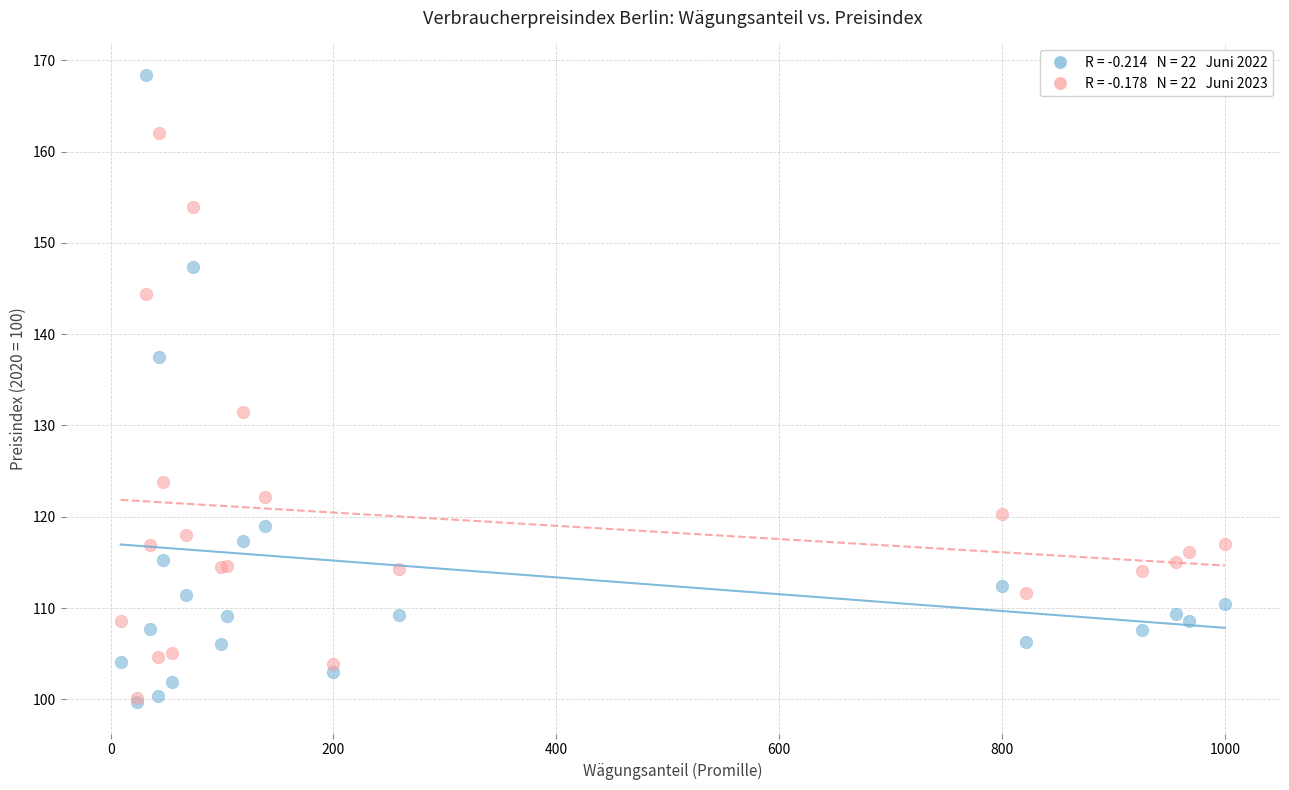

Across all series, what Y value is closest to 134?

131.5